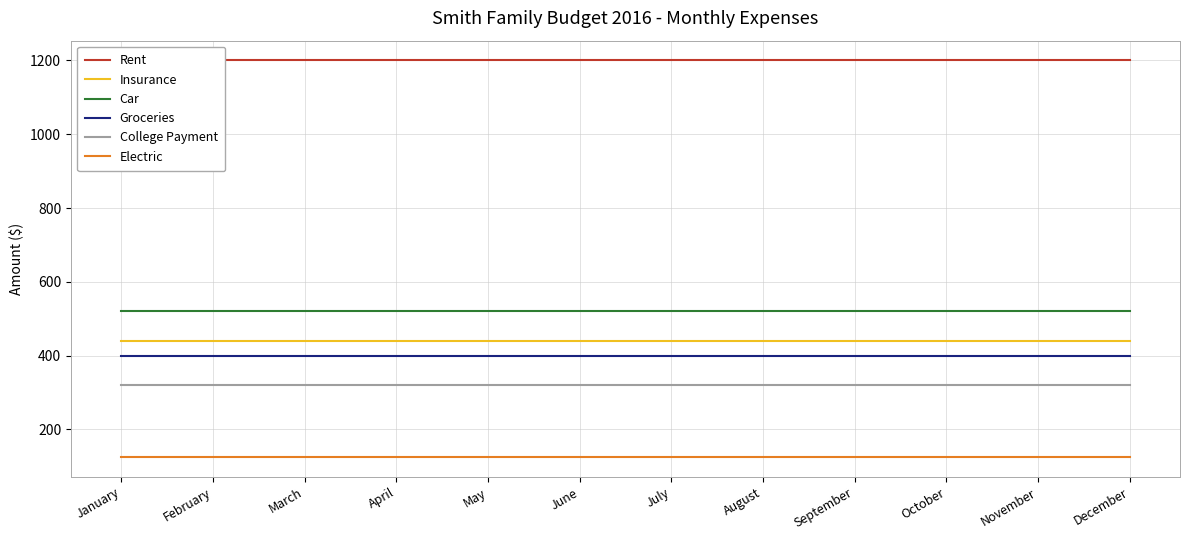

The value of Groceries at August is 115. True or false?

False